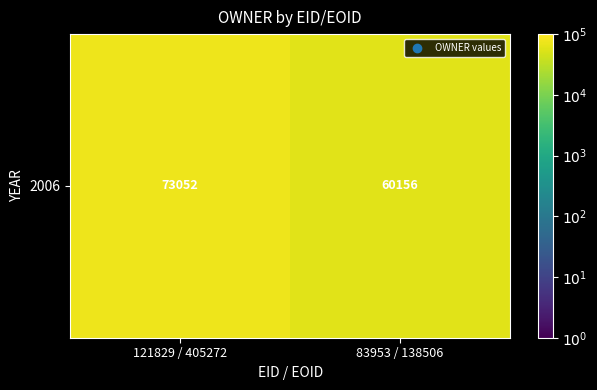

Rank the categories by value from highest to lowest.

121829 / 405272, 83953 / 138506